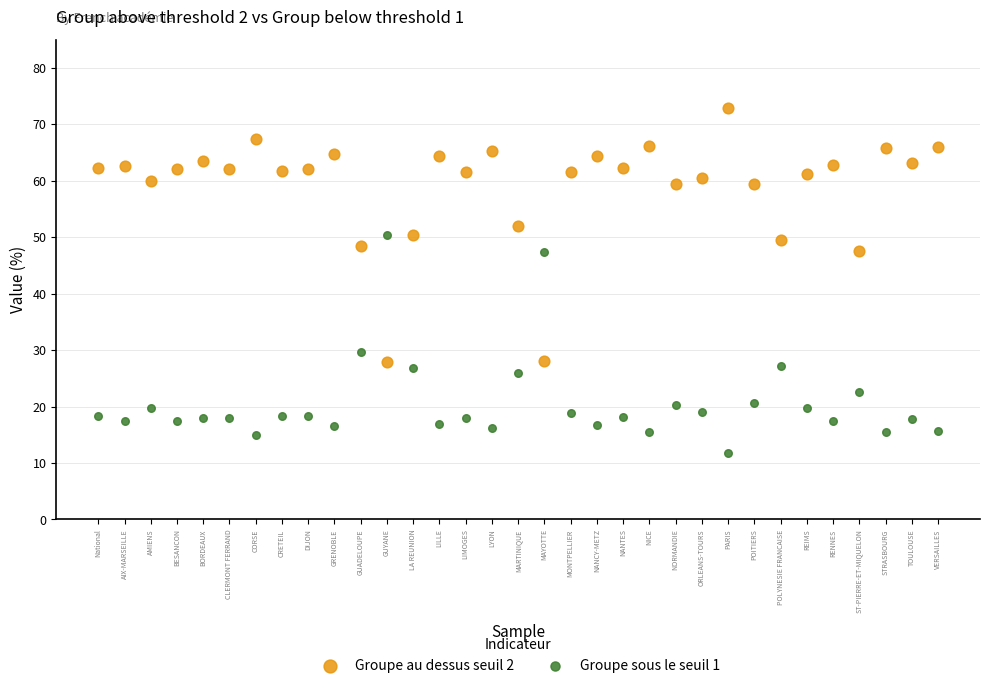

Which series has the largest Y range (max minus min)?

Groupe au dessus seuil 2